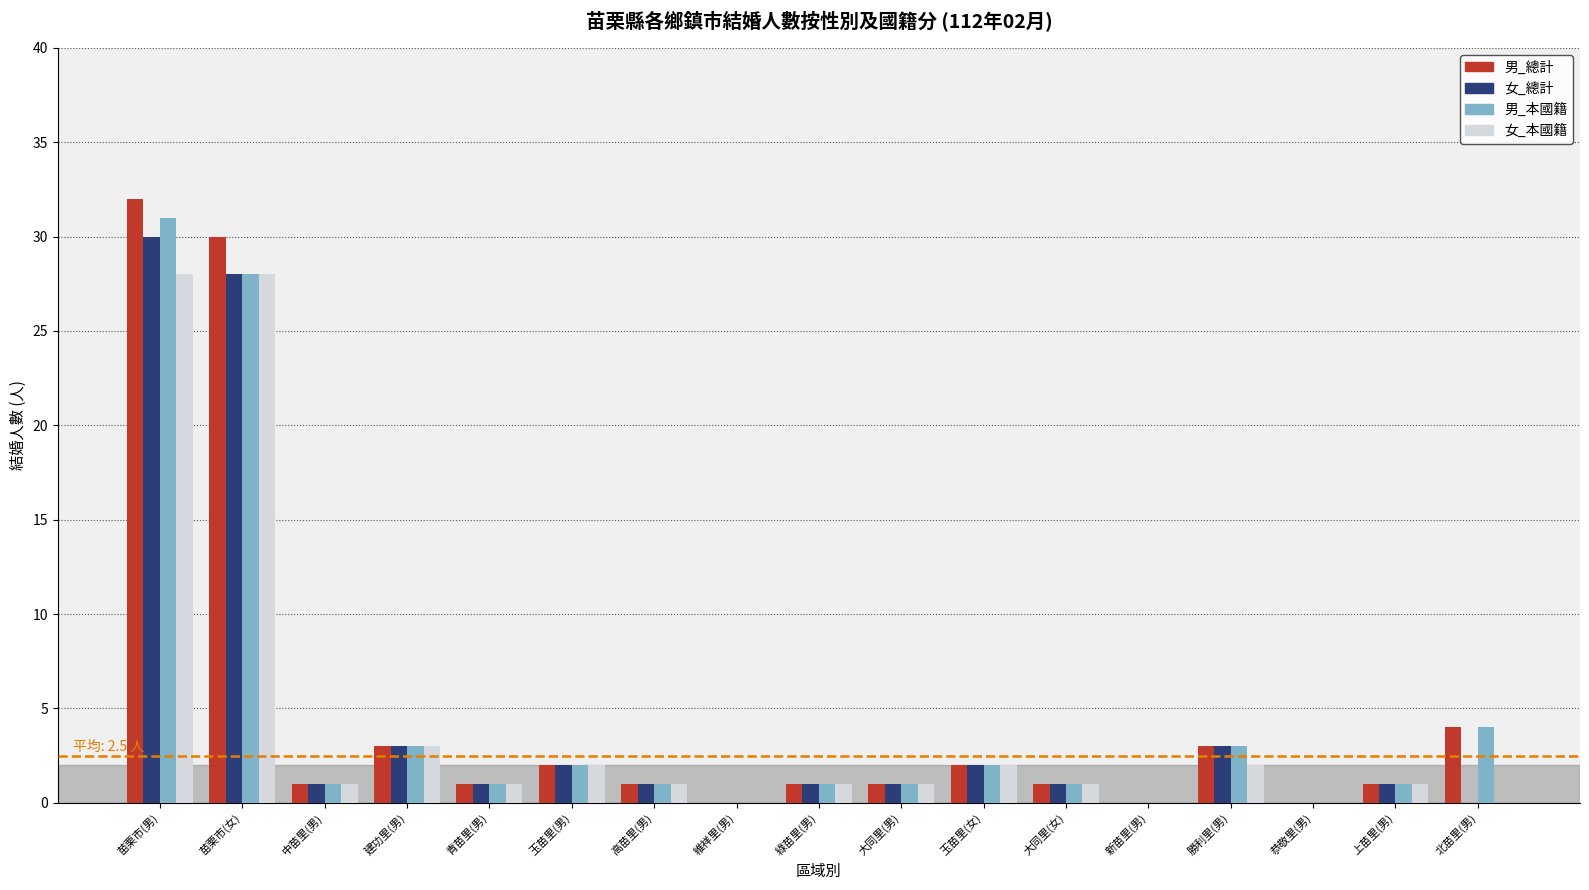

True or false: 女_本國籍 has a value of 1 at 綠苗里(男).

True